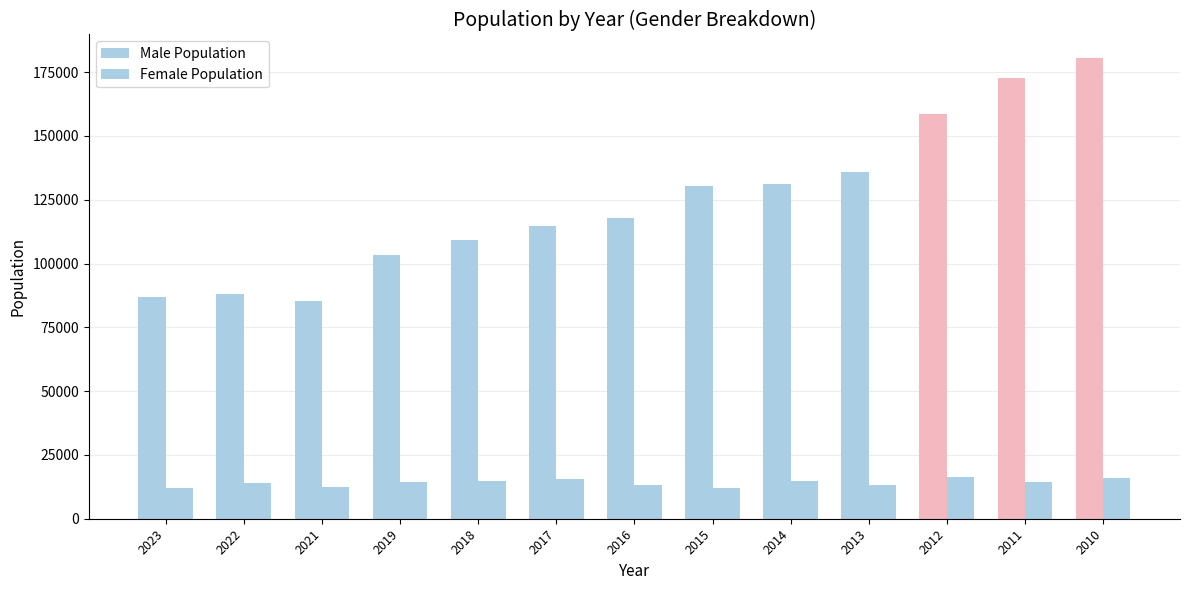

What is the sum of all Male Population values?

1615438